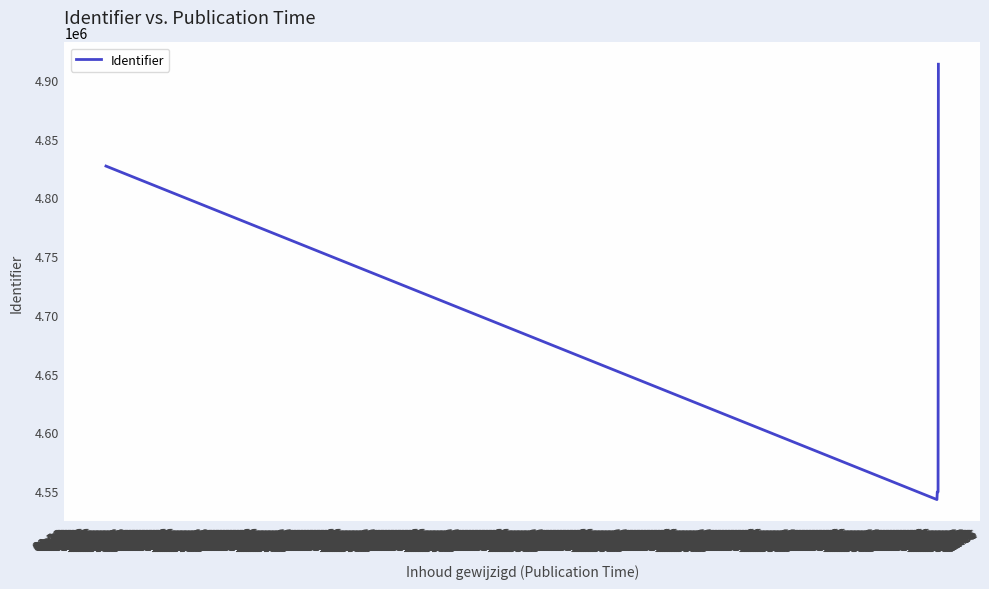

What is the minimum value shown in the chart?

4542880